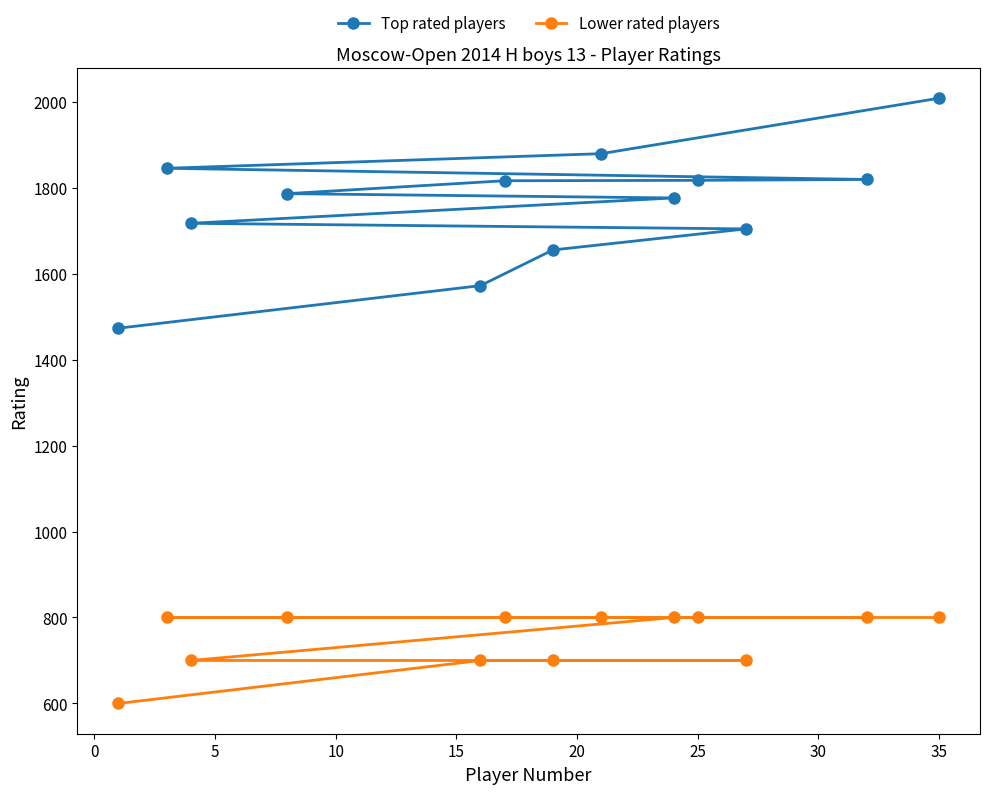

Which series has the largest total across all categories?

Top rated players